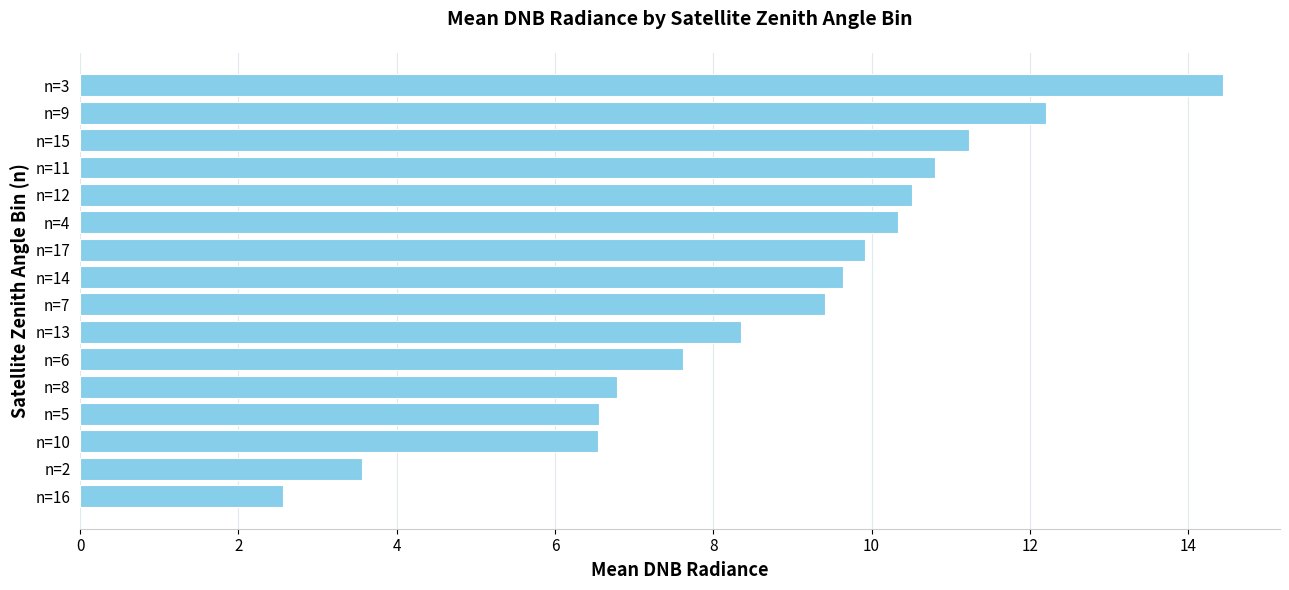

What is the greatest value displayed?

14.4